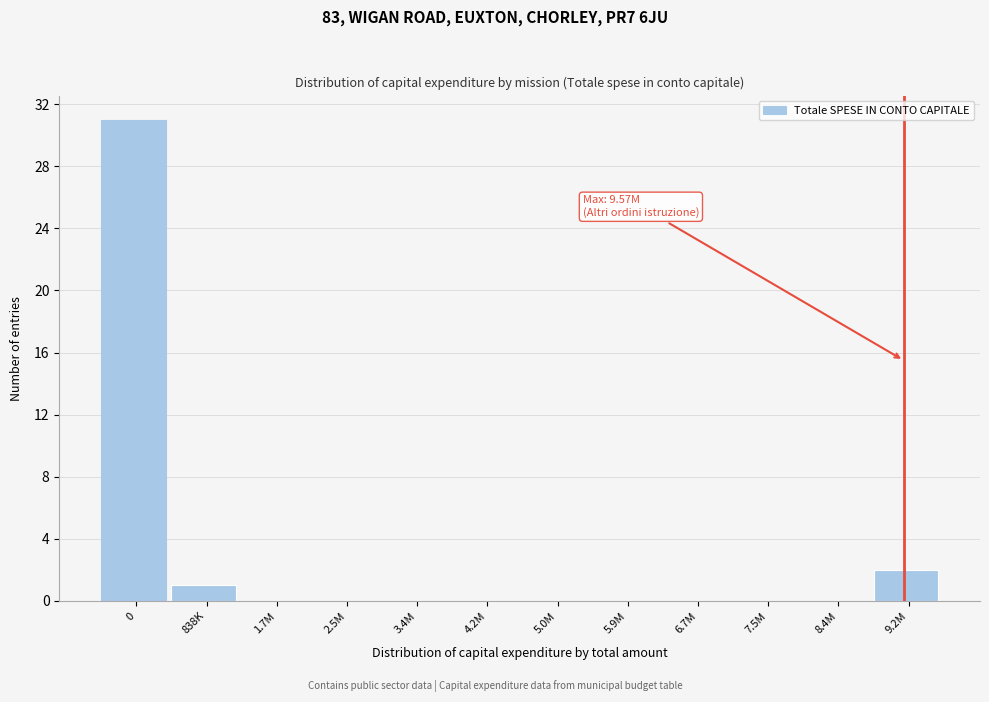

Reading left to right, list all the values displayed in this chart.

0=31	838K=1	1.7M=0	2.5M=0	3.4M=0	4.2M=0	5.0M=0	5.9M=0	6.7M=0	7.5M=0	8.4M=0	9.2M=2